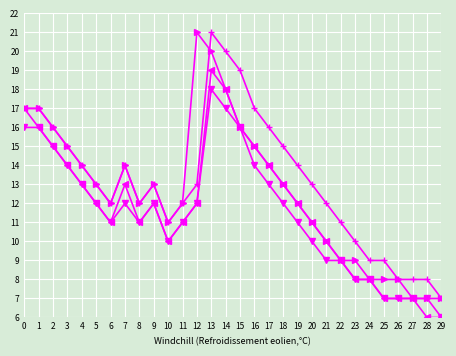

At which category is the sum across all series the highest?

13